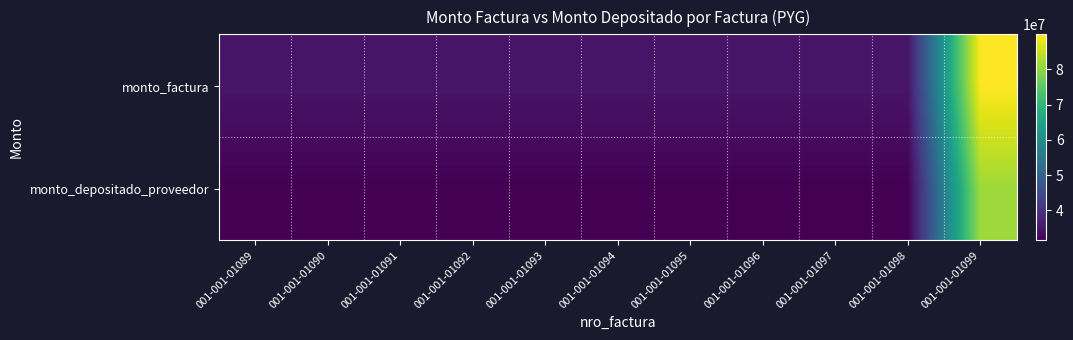

Which series has the largest total across all categories?

monto_factura